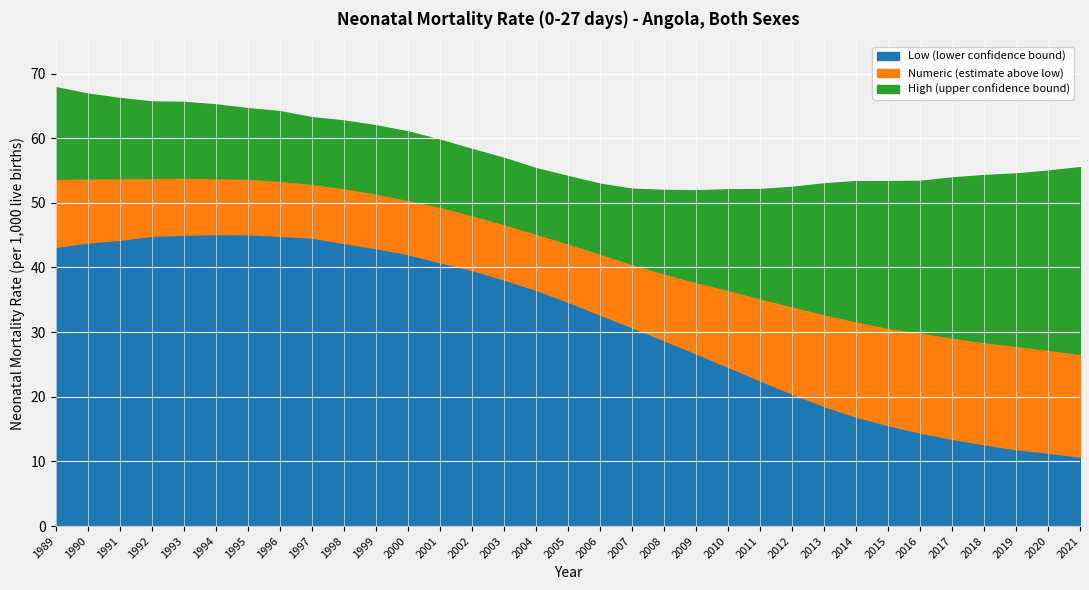

What is the spread (max minus min) of values at 2000?

19.0